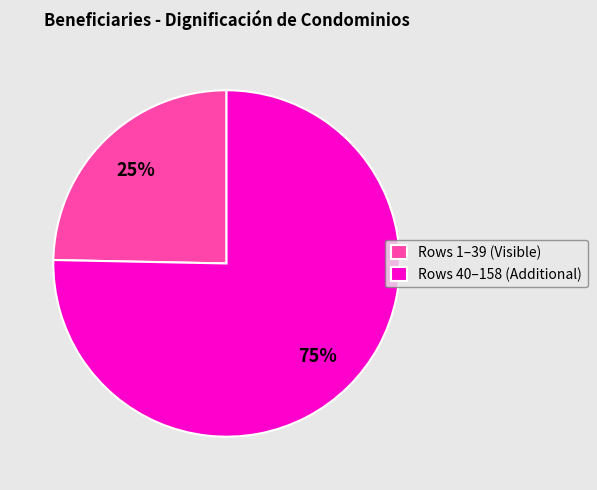

Count the number of slices in the pie.

2